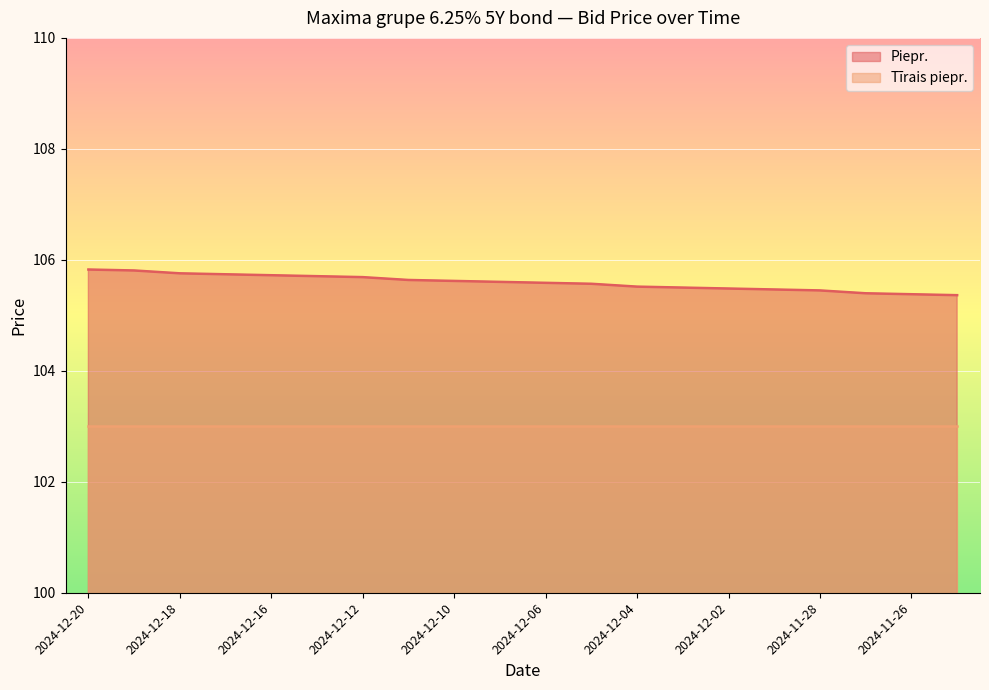

Is it true that the value at 2024-11-27 is 148.0?

False